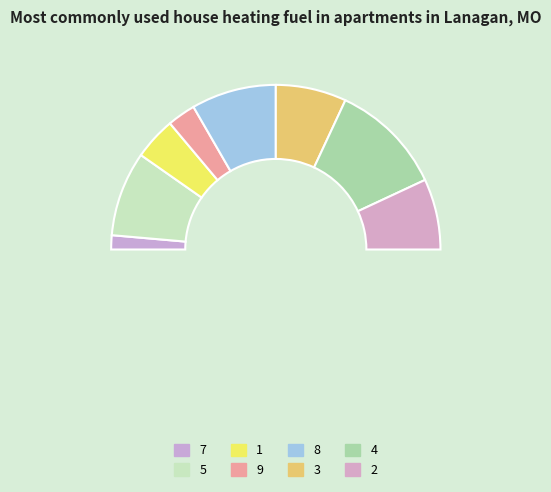

Is there any slice that represents more than half of the pie?

No